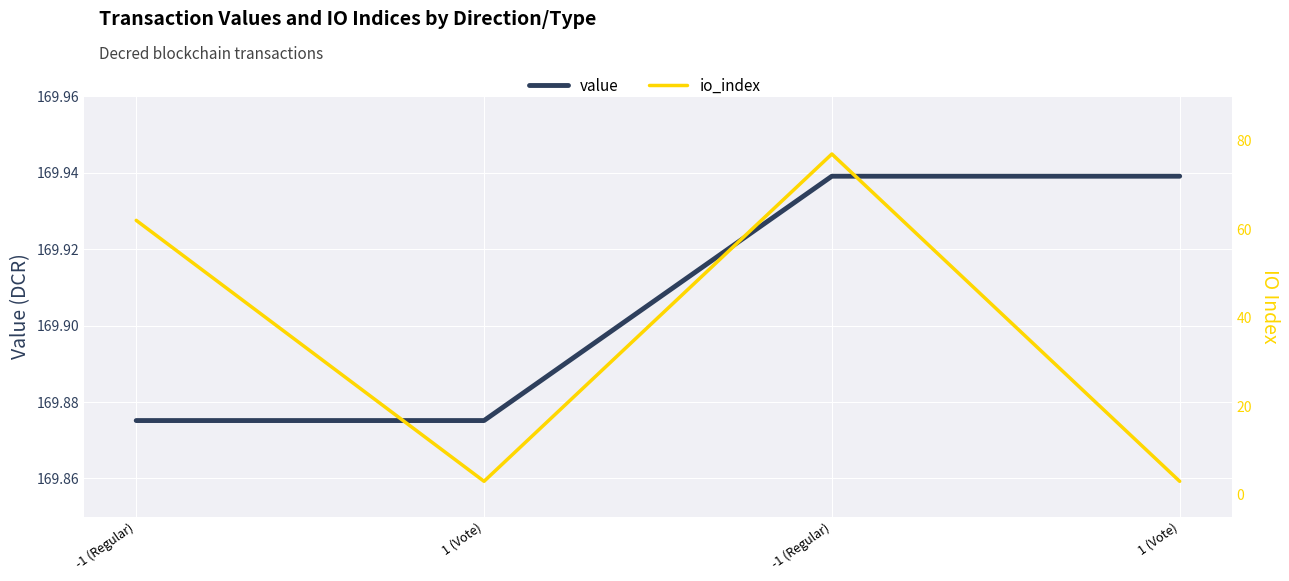

Rank the series by their maximum value, from highest to lowest.

value, io_index